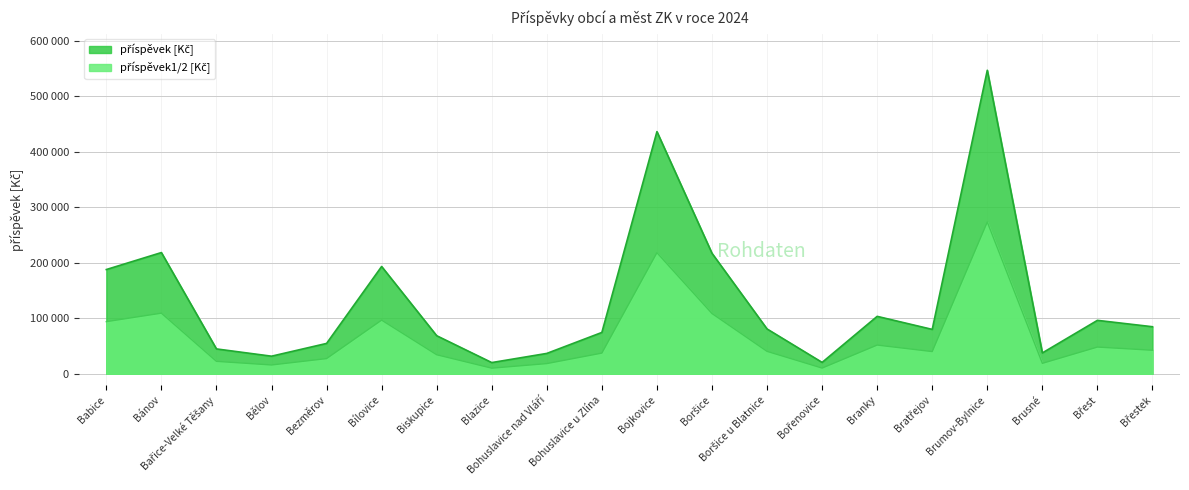

Which has a higher value, Bařice-Velké Těšany or Brusné?

Bařice-Velké Těšany